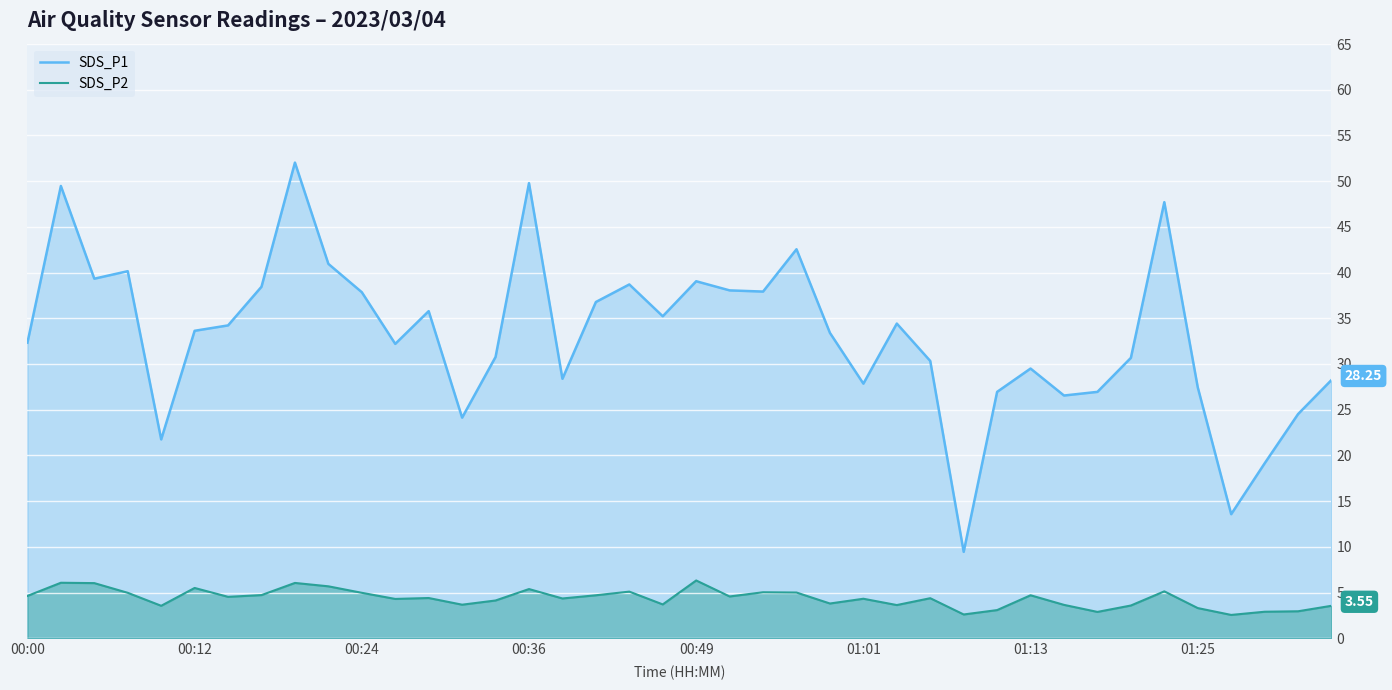

Which series has the largest total across all categories?

SDS_P1